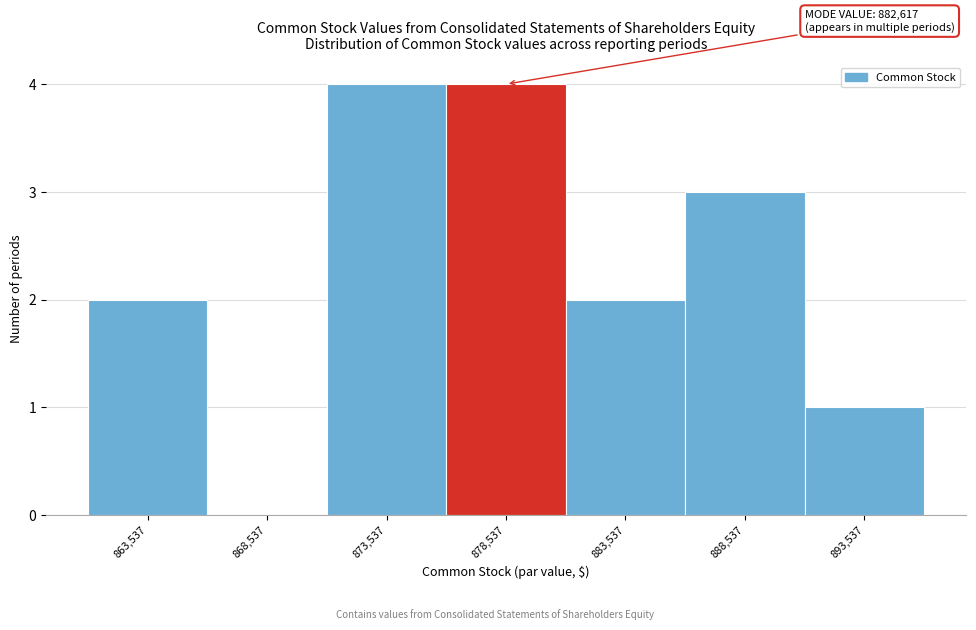

Reading left to right, what are all the values shown in this chart?

863,537=2	868,537=0	873,537=4	878,537=4	883,537=2	888,537=3	893,537=1